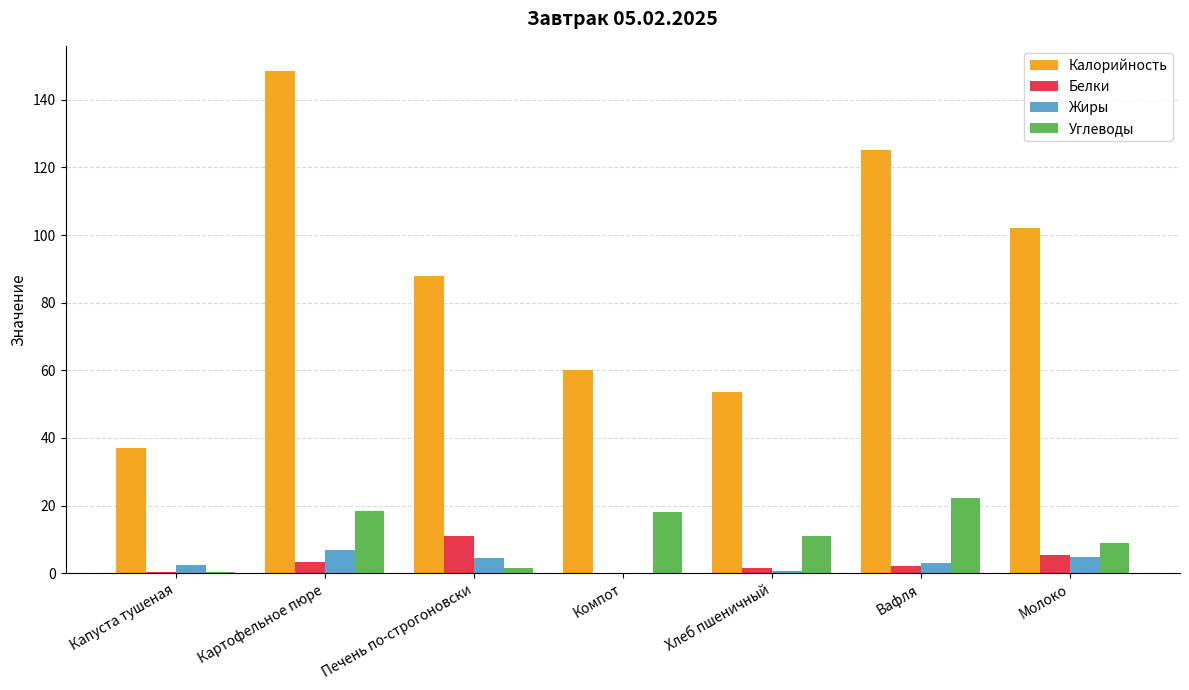

Between Картофельное пюре and Компот, which series saw the biggest shift?

Калорийность